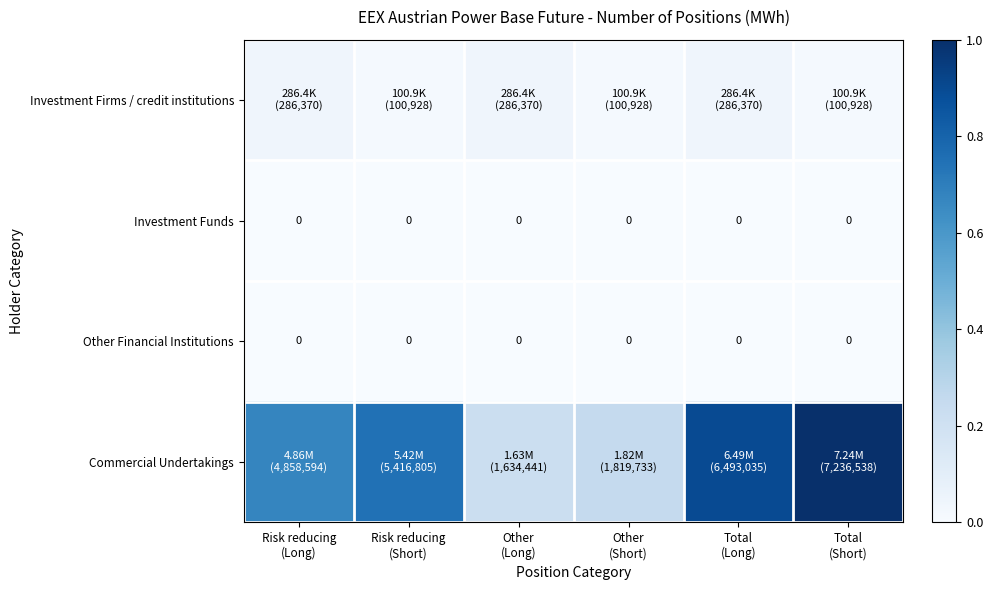

Which series has the largest total across all categories?

Commercial Undertakings